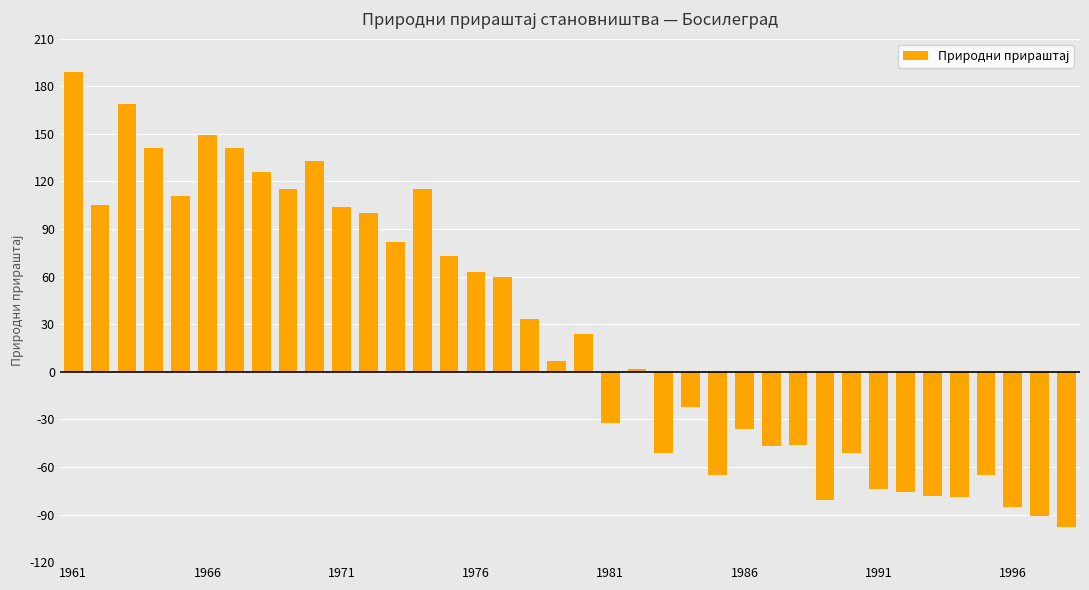

What is the maximum value shown in the chart?

189